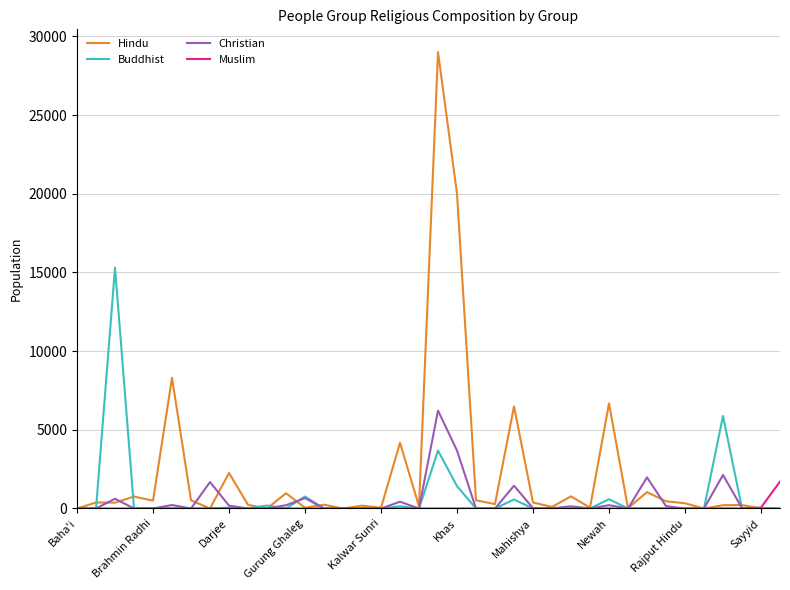

Which series has the widest spread of values?

Hindu